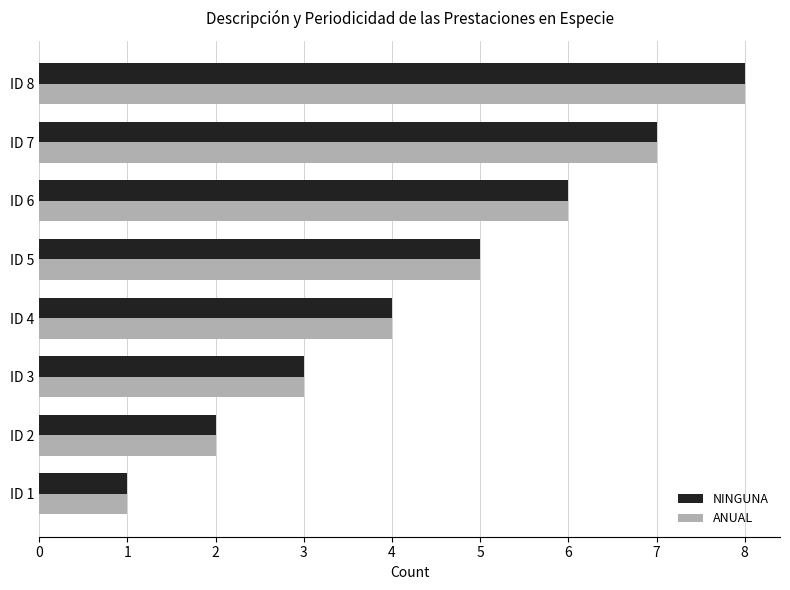

Where is ANUAL nearest to the value 4?

ID 4